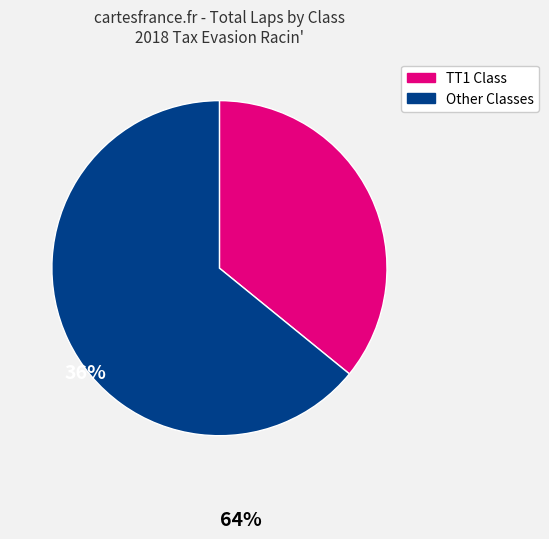

Is there a majority slice in this chart?

Yes